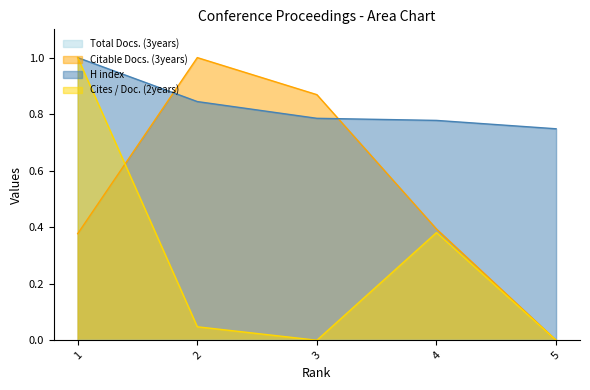

What is the difference between the maximum and second lowest values in the Cites / Doc. (2years) series?

1.0